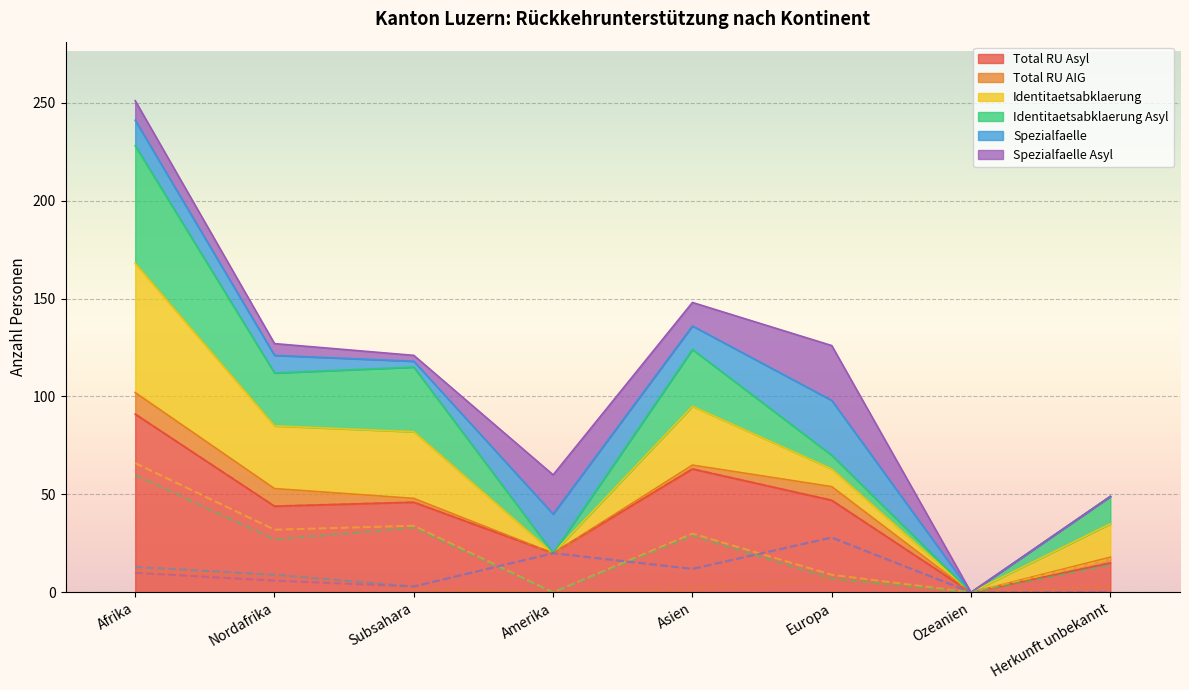

Is it true that Spezialfaelle Asyl equals 0 at Ozeanien?

True